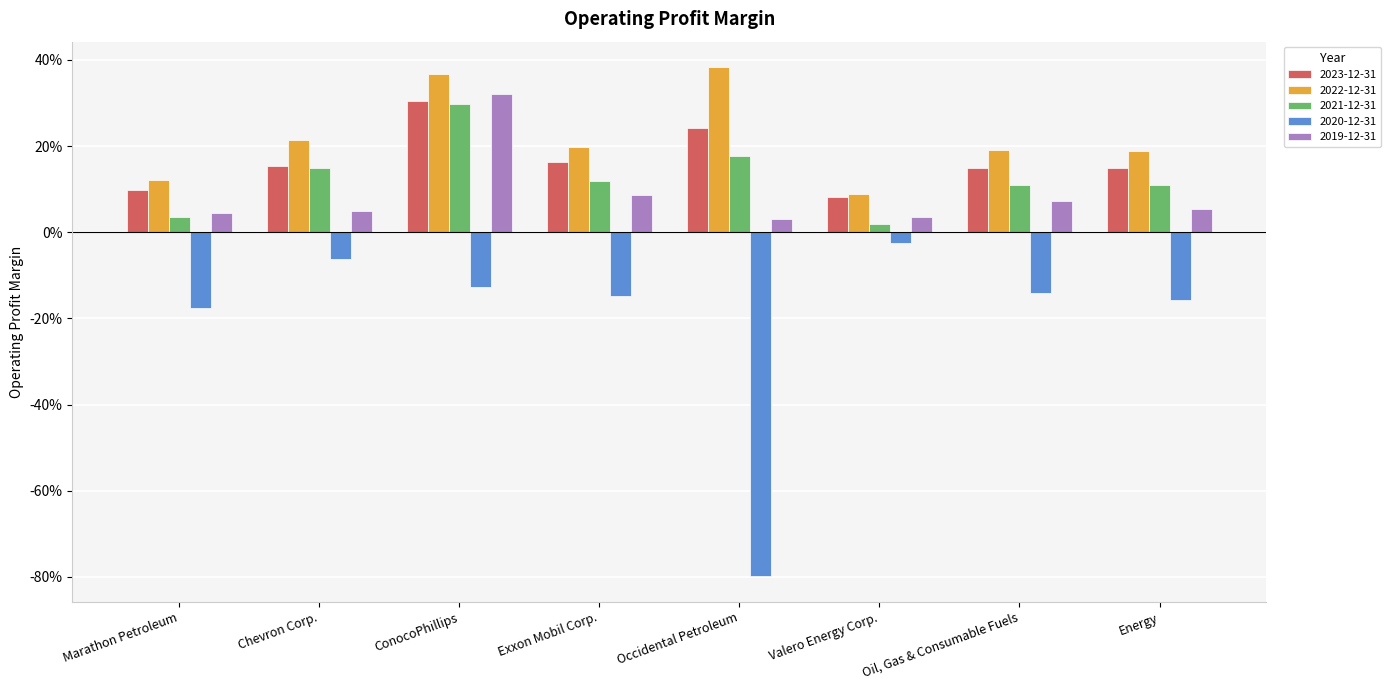

What is the sum of all 2021-12-31 values?

1.0